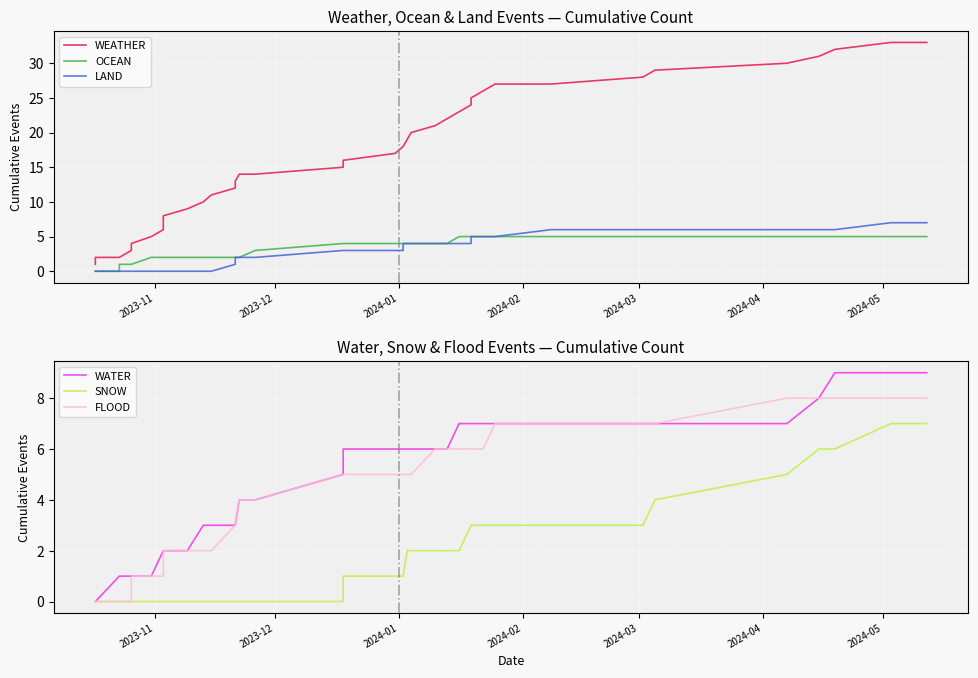

Reading right to left, list all the values displayed in this chart.

WEATHER: 33	33	32	31	30	29	28	27	27	26	25	24	23	22	21	20	19	18	18	17	16	15	15	14	14	13	12	11	10	9	8	7	6	5	4	3	2	2	2	1
OCEAN: 5	5	5	5	5	5	5	5	5	5	5	5	5	4	4	4	4	4	4	4	4	4	4	3	2	2	2	2	2	2	2	2	2	2	1	1	1	0	0	0
LAND: 7	7	6	6	6	6	6	6	5	5	5	4	4	4	4	4	4	4	3	3	3	3	3	2	2	2	1	0	0	0	0	0	0	0	0	0	0	0	0	0
WATER: 9	9	9	8	7	7	7	7	7	7	7	7	7	6	6	6	6	6	6	6	6	6	5	4	4	3	3	3	3	2	2	2	2	1	1	1	1	1	0	0
SNOW: 7	7	6	6	5	4	3	3	3	3	3	3	2	2	2	2	2	1	1	1	1	0	0	0	0	0	0	0	0	0	0	0	0	0	0	0	0	0	0	0
FLOOD: 8	8	8	8	8	7	7	7	7	6	6	6	6	6	6	5	5	5	5	5	5	5	5	4	4	3	3	2	2	2	2	2	1	1	1	0	0	0	0	0